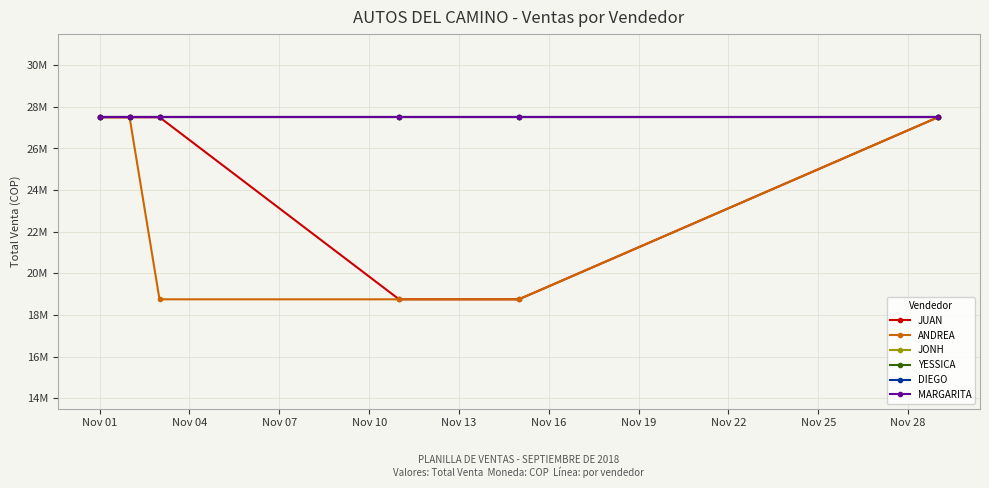

Is this an area chart (filled region under the line)?

No